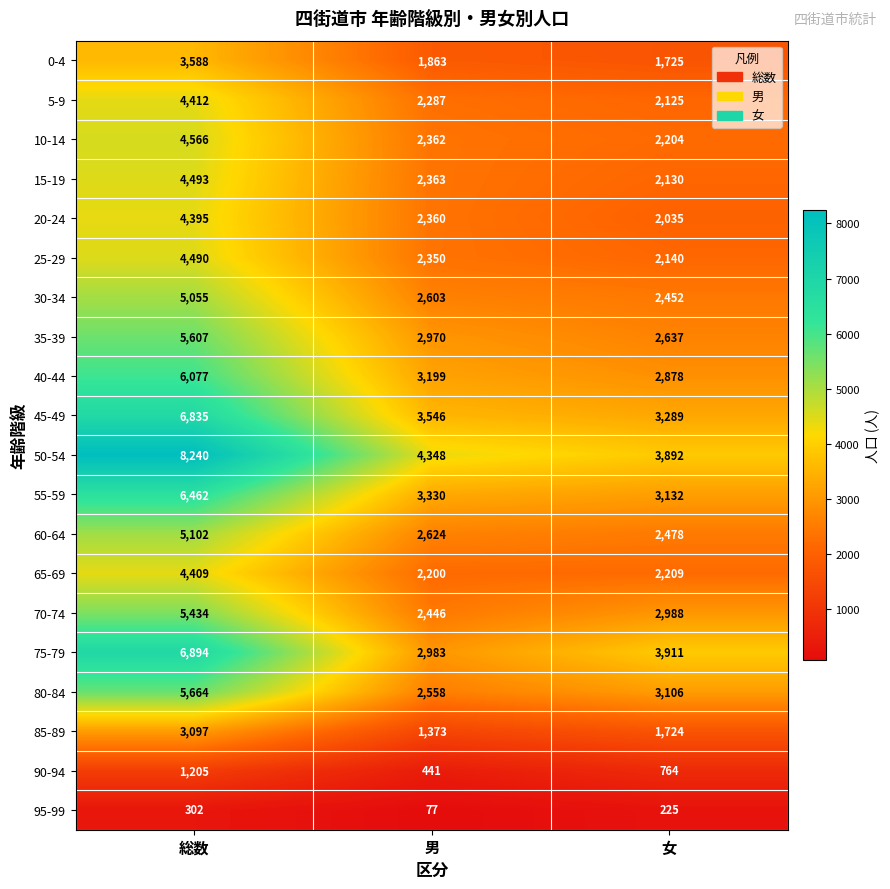

List the series in order of their peak value, lowest first.

95-99, 90-94, 85-89, 0-4, 20-24, 65-69, 5-9, 25-29, 15-19, 10-14, 30-34, 60-64, 70-74, 35-39, 80-84, 40-44, 55-59, 45-49, 75-79, 50-54